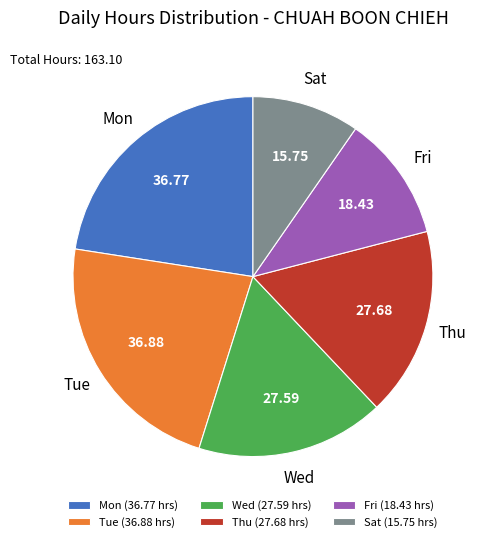

Approximately how many times larger is the value at Tue compared to Fri?

2.0